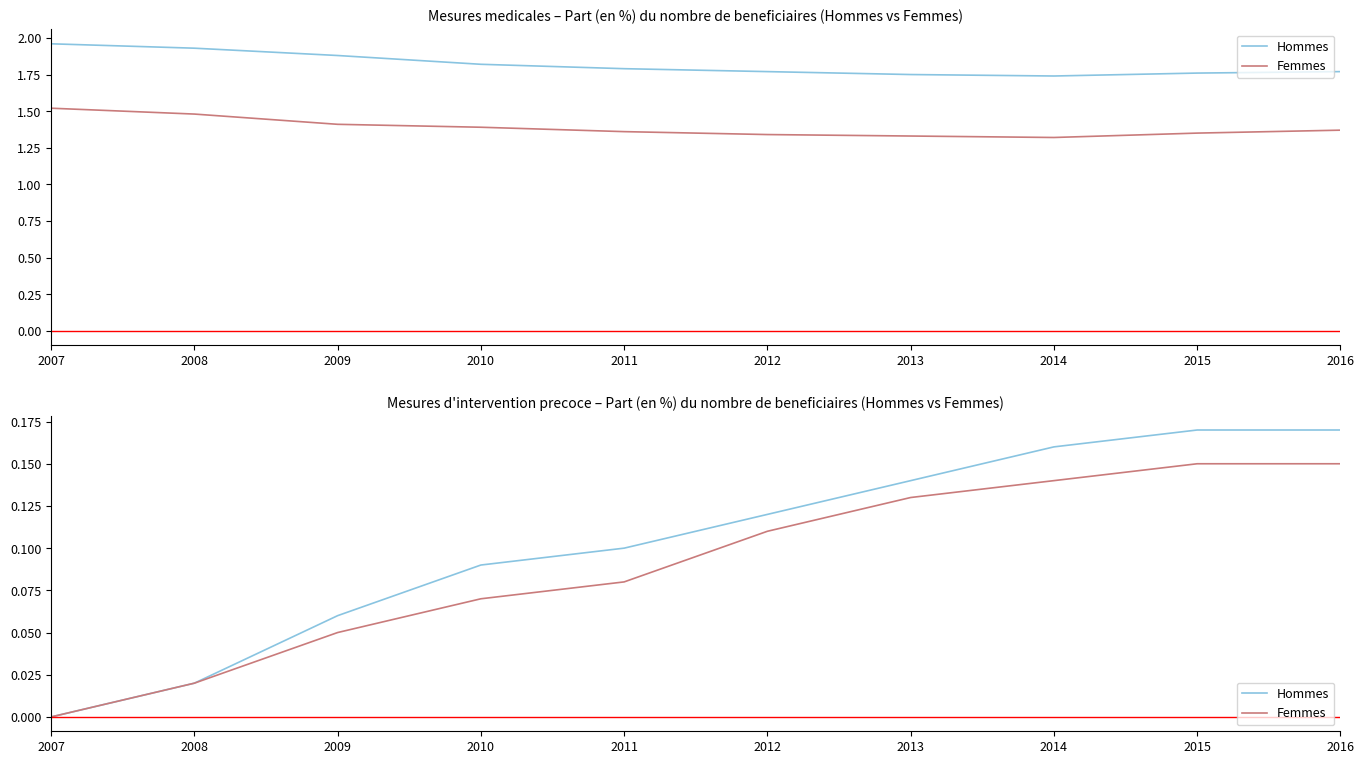

How many lines are shown in the chart?

2